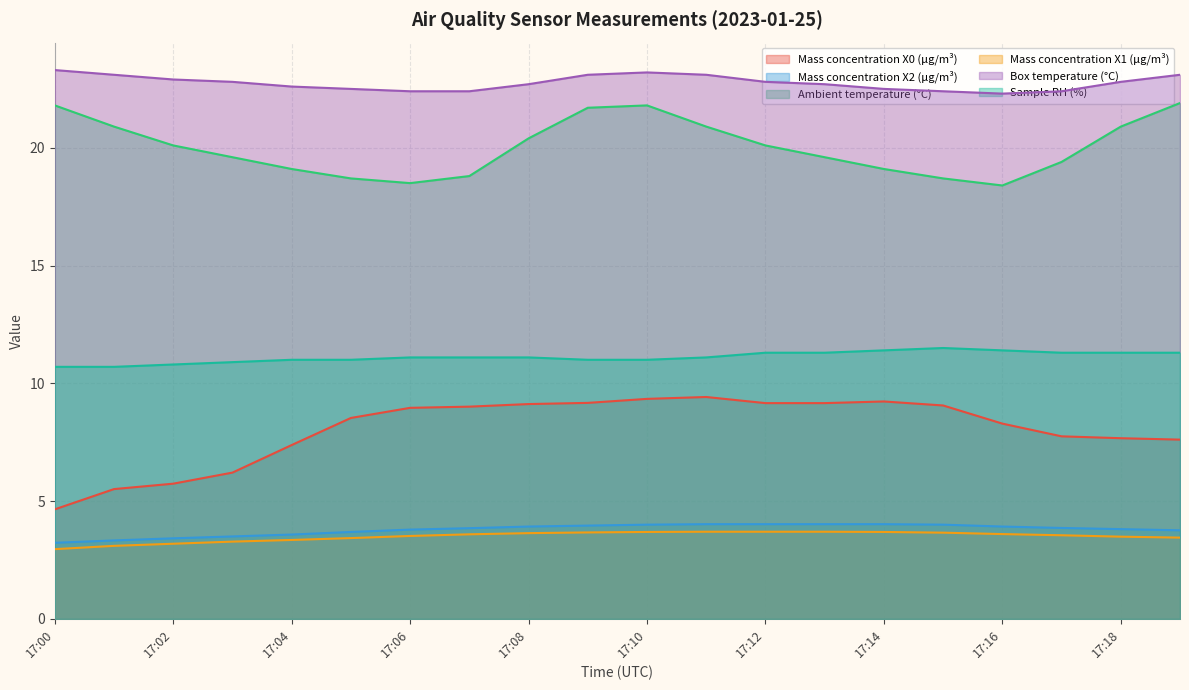

True or false: Ambient temperature (°C) has a value of 20.9 at 17:01.

True